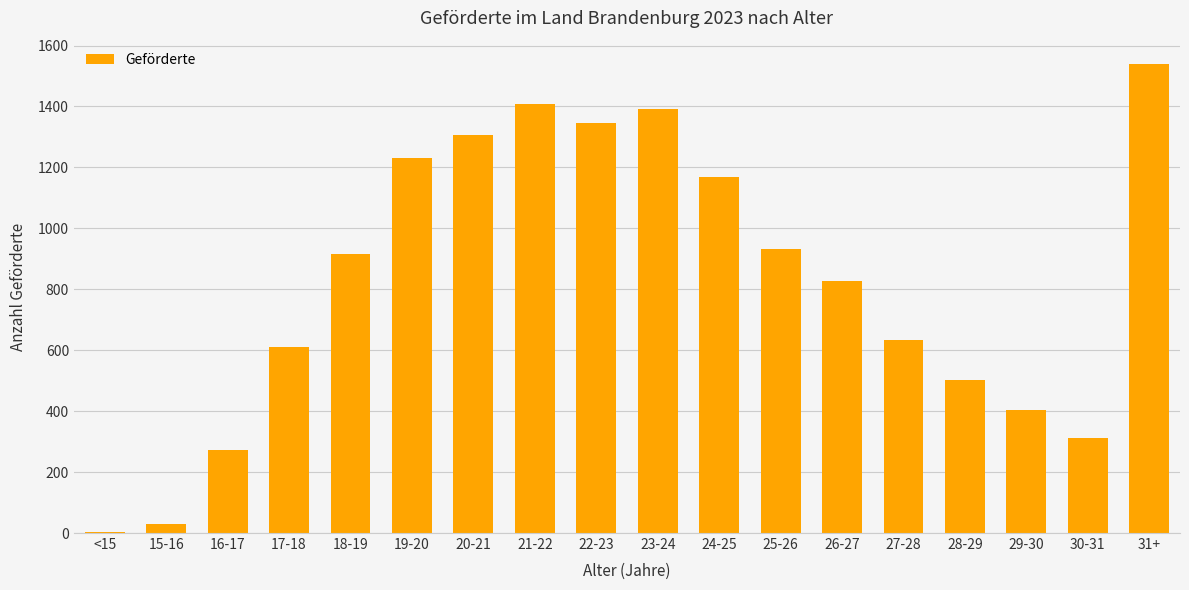

What is the ratio of the value at 28-29 to the value at 31+?

0.3